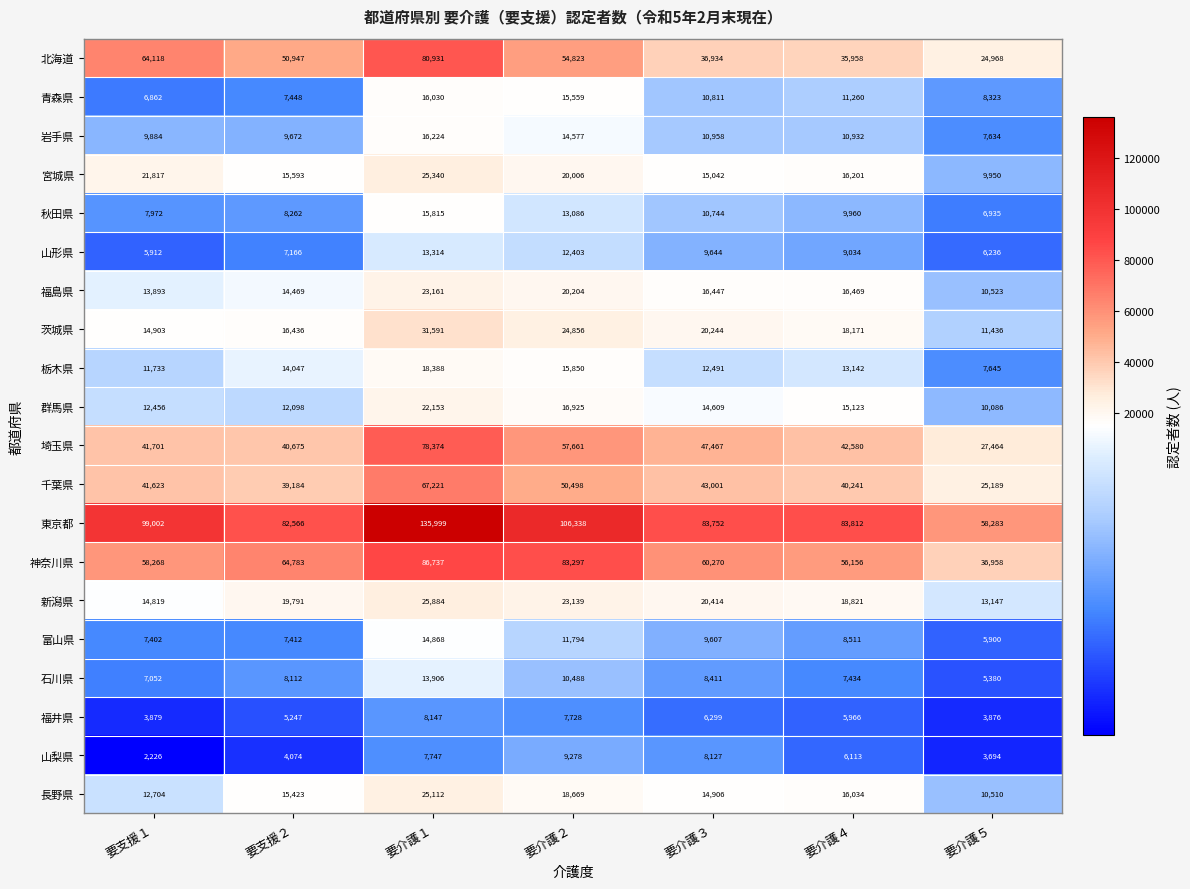

At which category is the sum across all series the highest?

要介護１